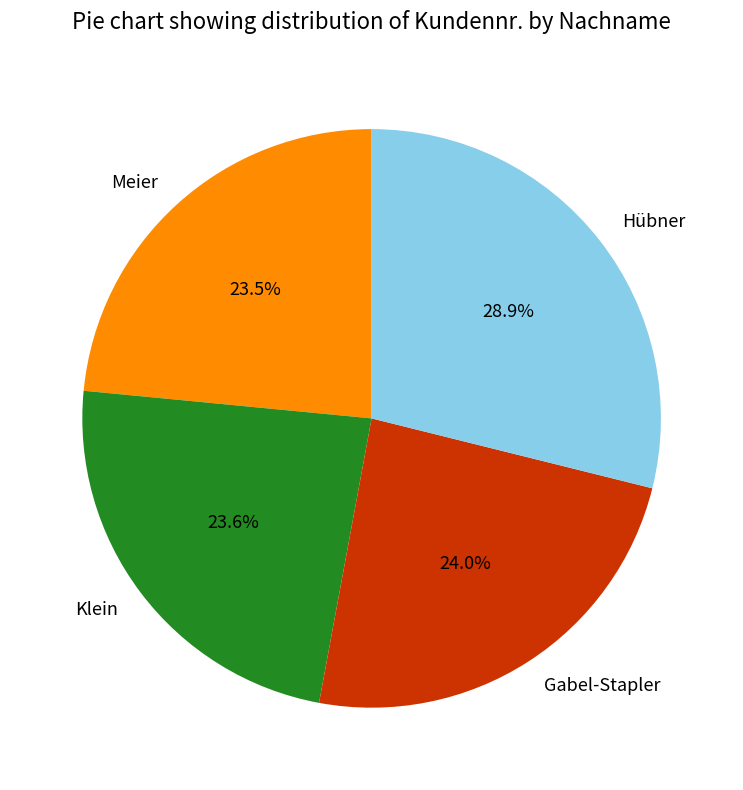

Which category has the biggest portion of the pie?

Hübner